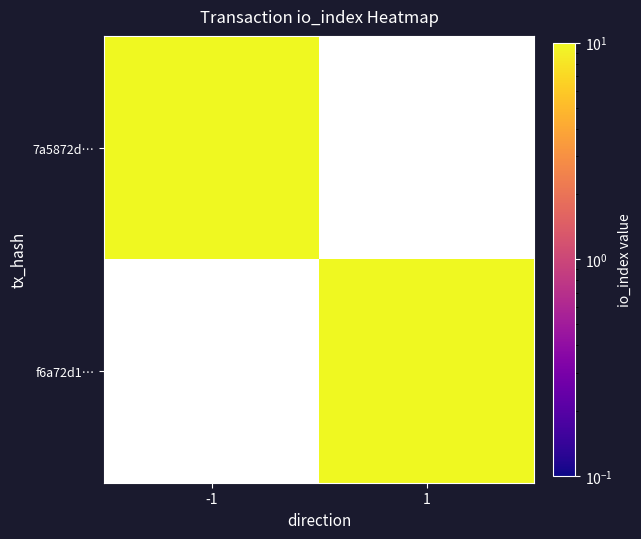

Between -1 and 1, which is larger?

1